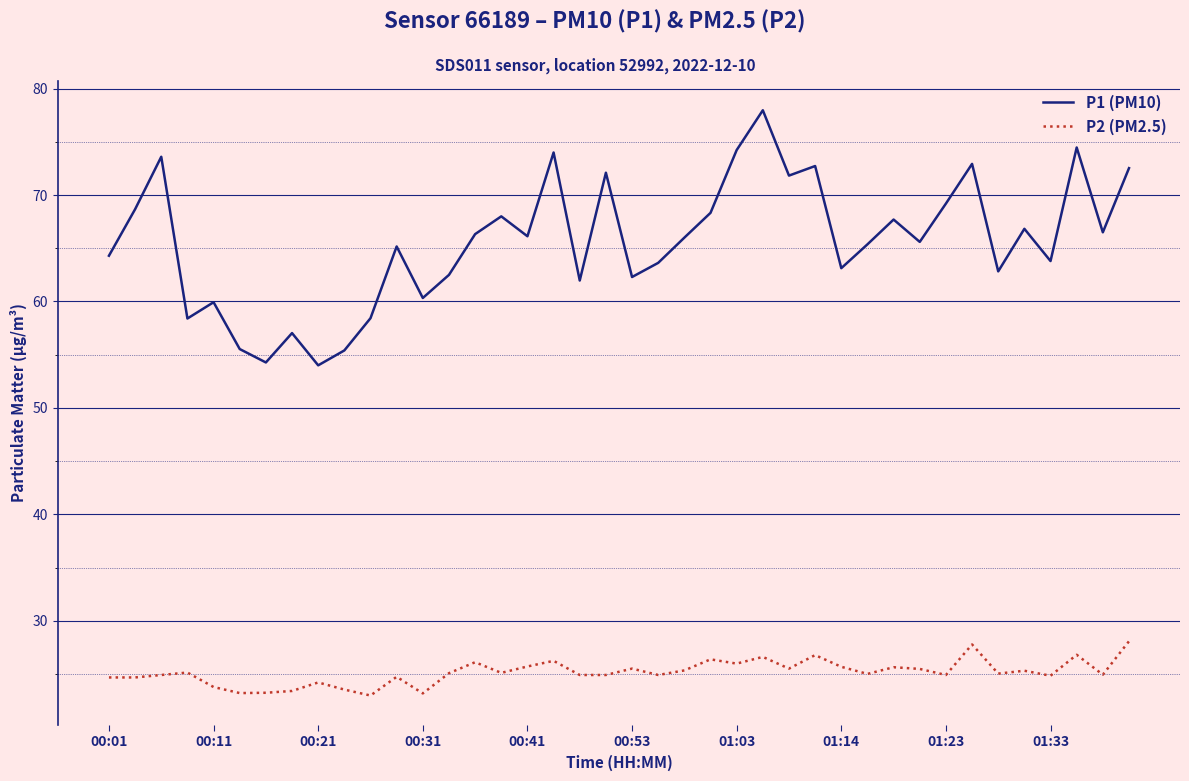

What is the average value of the P1 (PM10) series?

65.6